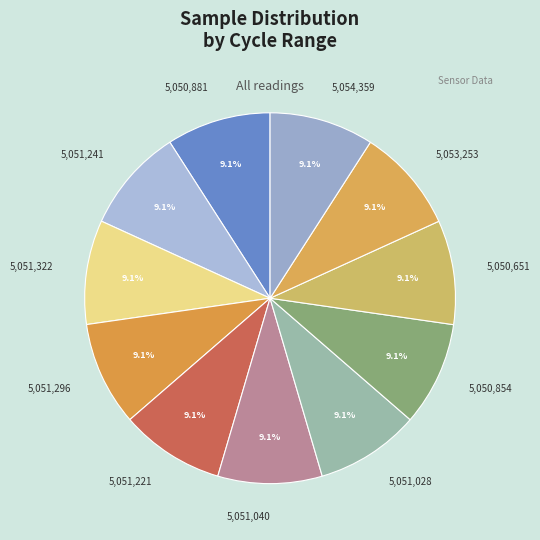

Combined, what portion of the pie is 5,051,296 and 5,051,221?

18.2%